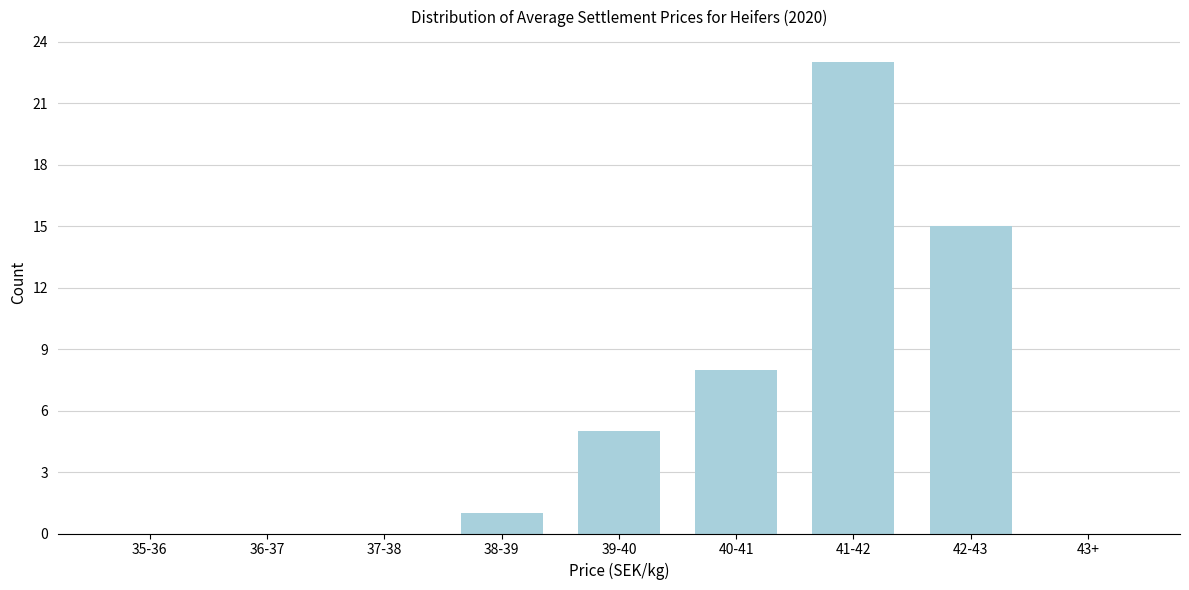

Reading left to right, transcribe all the data shown in this chart.

35-36=0	36-37=0	37-38=0	38-39=1	39-40=5	40-41=8	41-42=23	42-43=15	43+=0